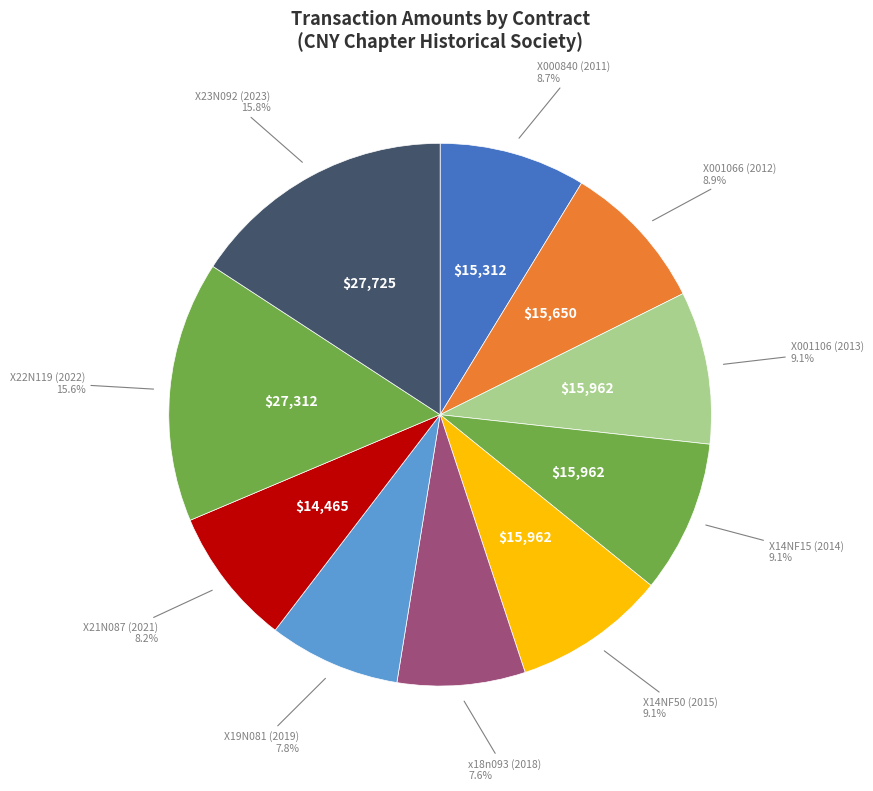

To the nearest percent, what percentage of the pie is X23N092 (2023)?

16%